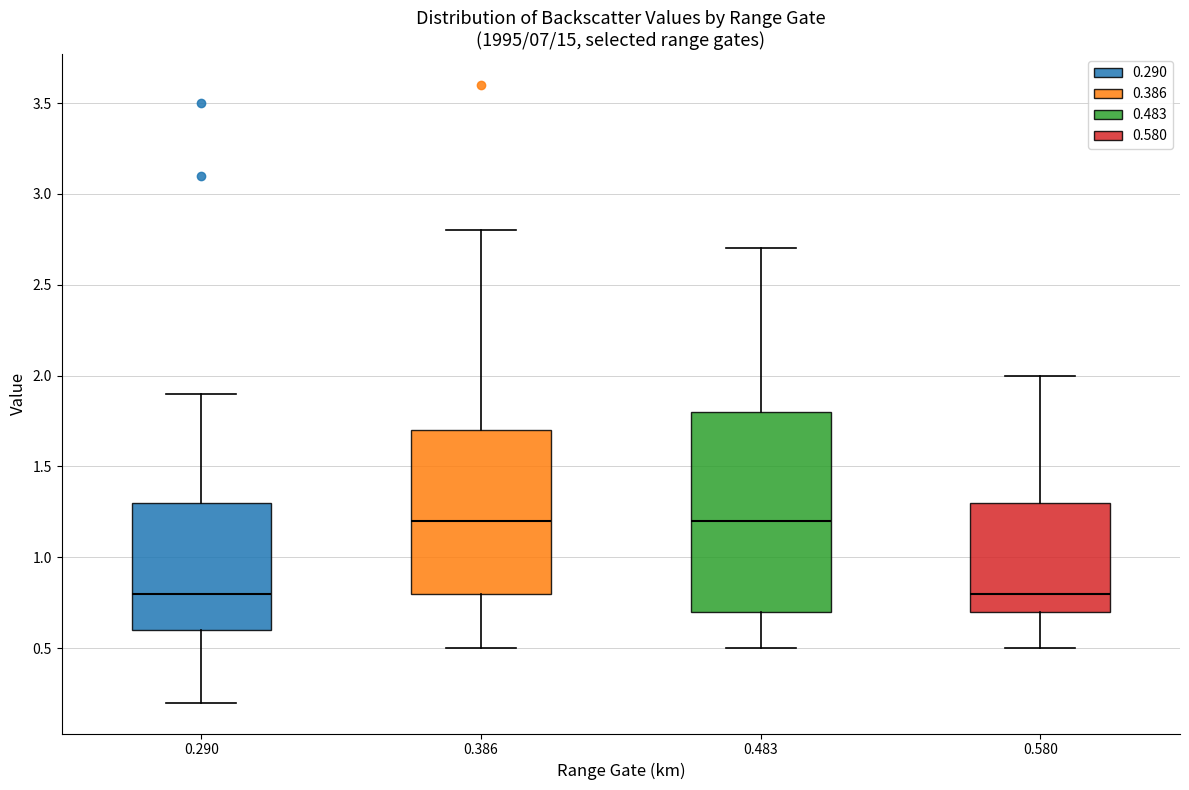

Comparing the boxes themselves (not the whiskers), which one is the tallest?

0.483